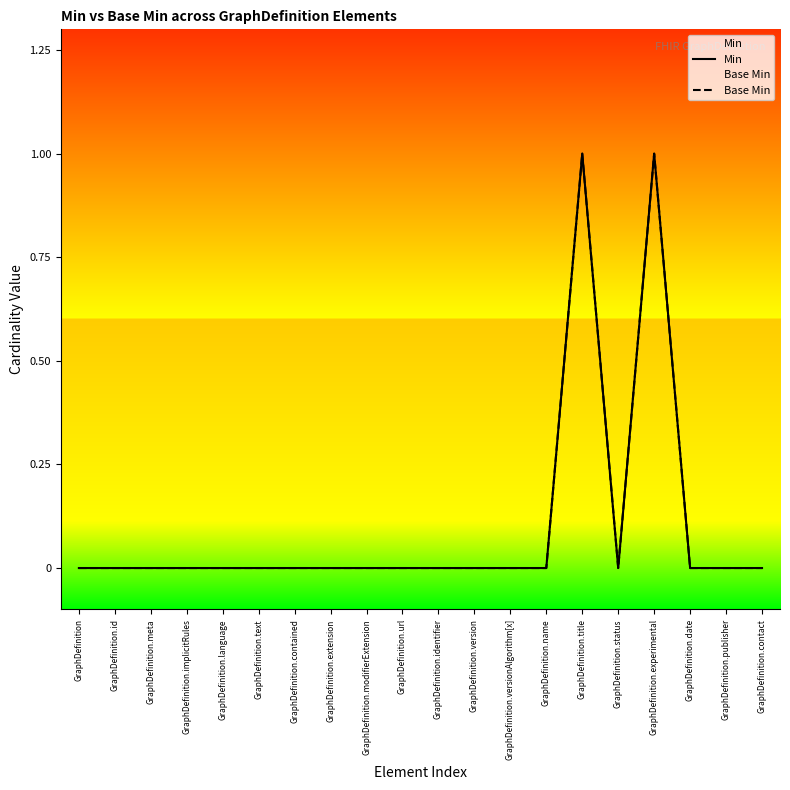

What position from the left is GraphDefinition.implicitRules?

4